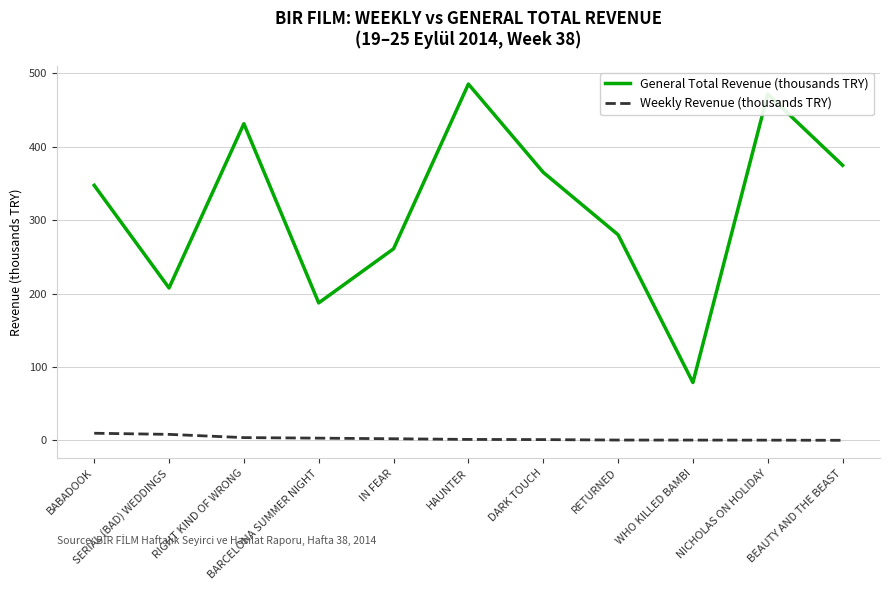

The value of Weekly Revenue (thousands TRY) at NICHOLAS ON HOLIDAY is 0.3. True or false?

True